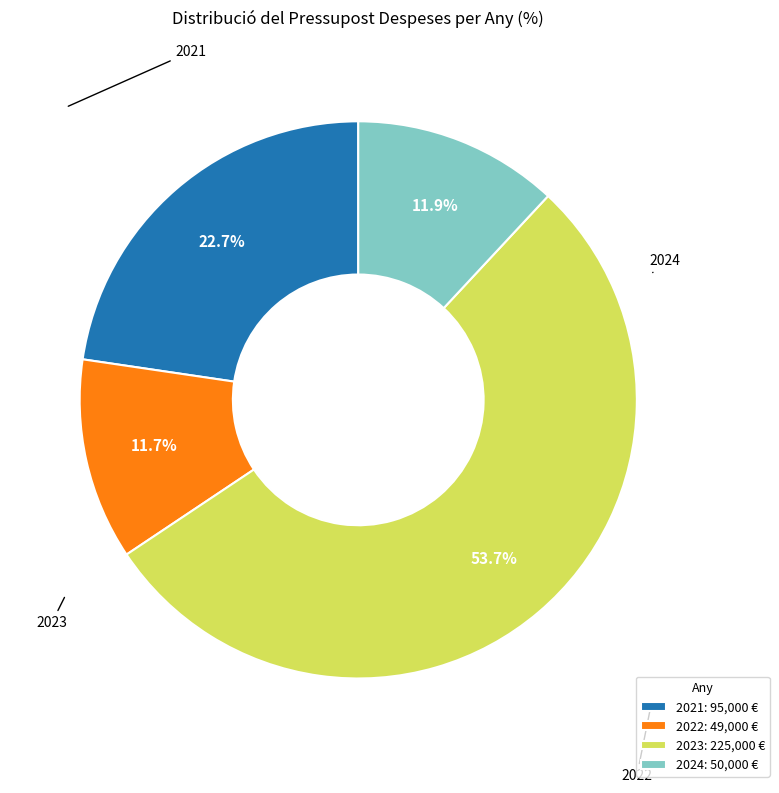

Is the sum of 2022: 49,000 € and 2021: 95,000 € greater than half?

No